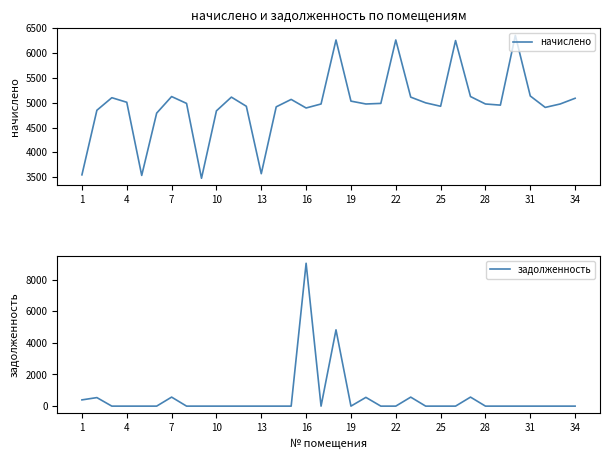

What is the difference between the maximum and second lowest values in the начислено series?

2822.4